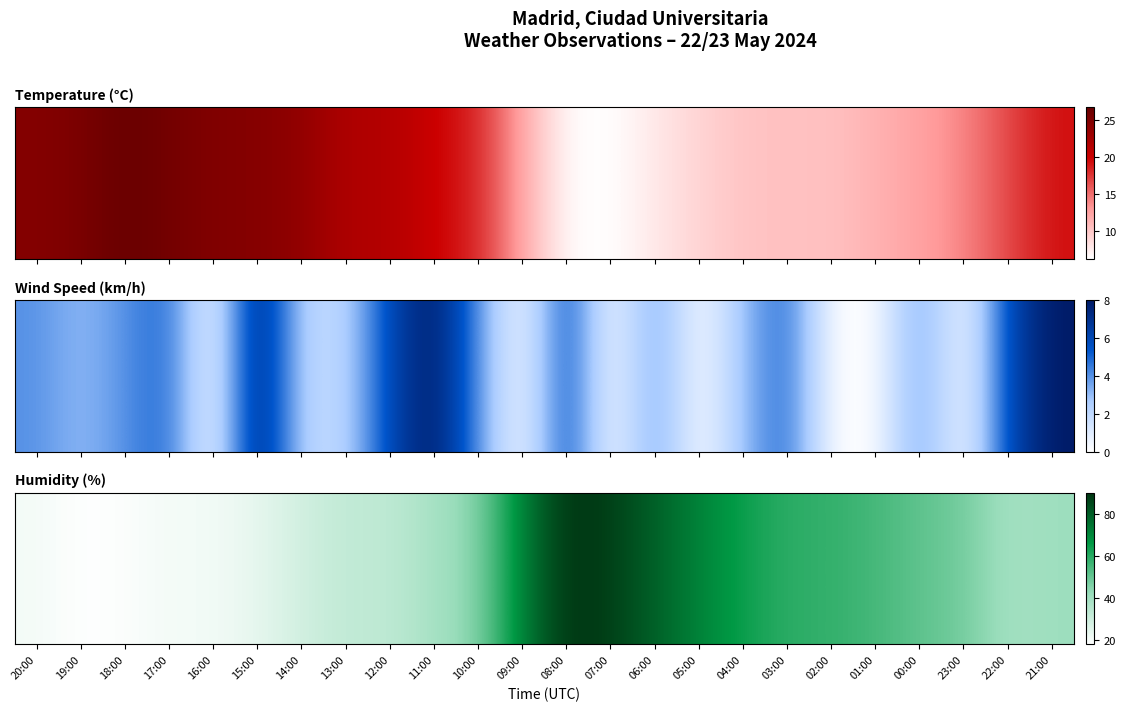

Rank the categories by value from highest to lowest.

08:00, 07:00, 06:00, 09:00, 05:00, 04:00, 03:00, 02:00, 01:00, 00:00, 23:00, 10:00, 21:00, 11:00, 22:00, 13:00, 12:00, 14:00, 15:00, 20:00, 17:00, 16:00, 18:00, 19:00